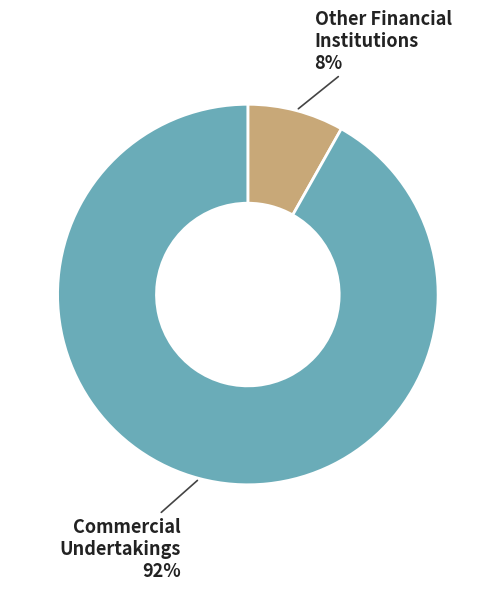

Which has a higher value, Commercial Undertakings or Other Financial Institutions?

Commercial Undertakings